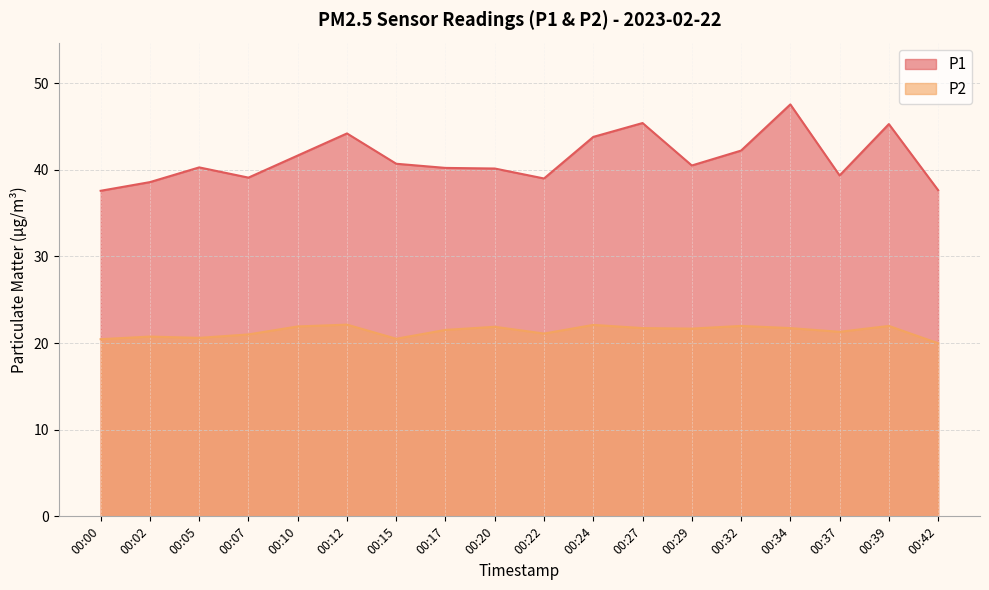

At which category does P1 reach its first local valley?

00:07